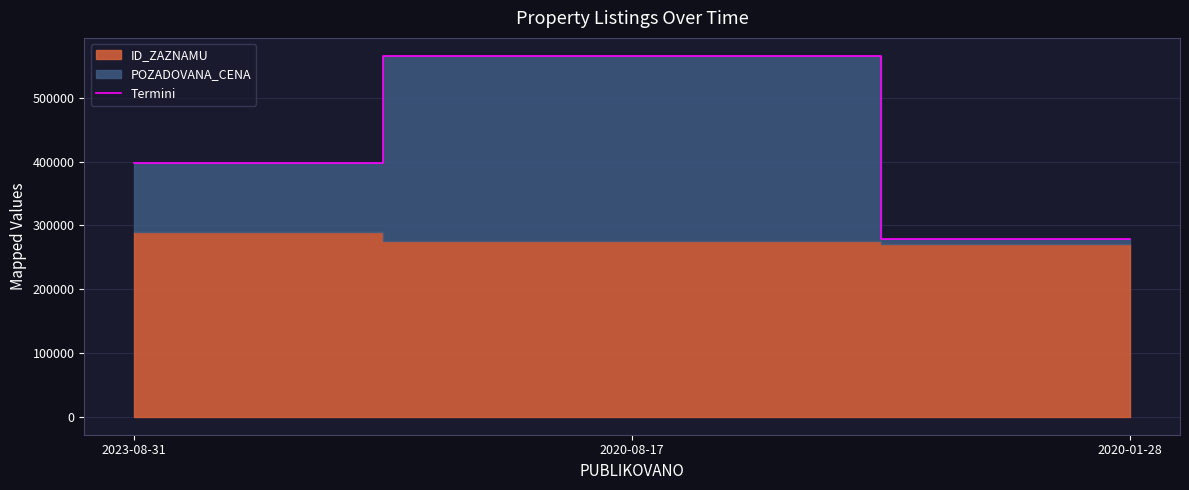

Rank the categories by value from highest to lowest.

2020-08-17, 2023-08-31, 2020-01-28